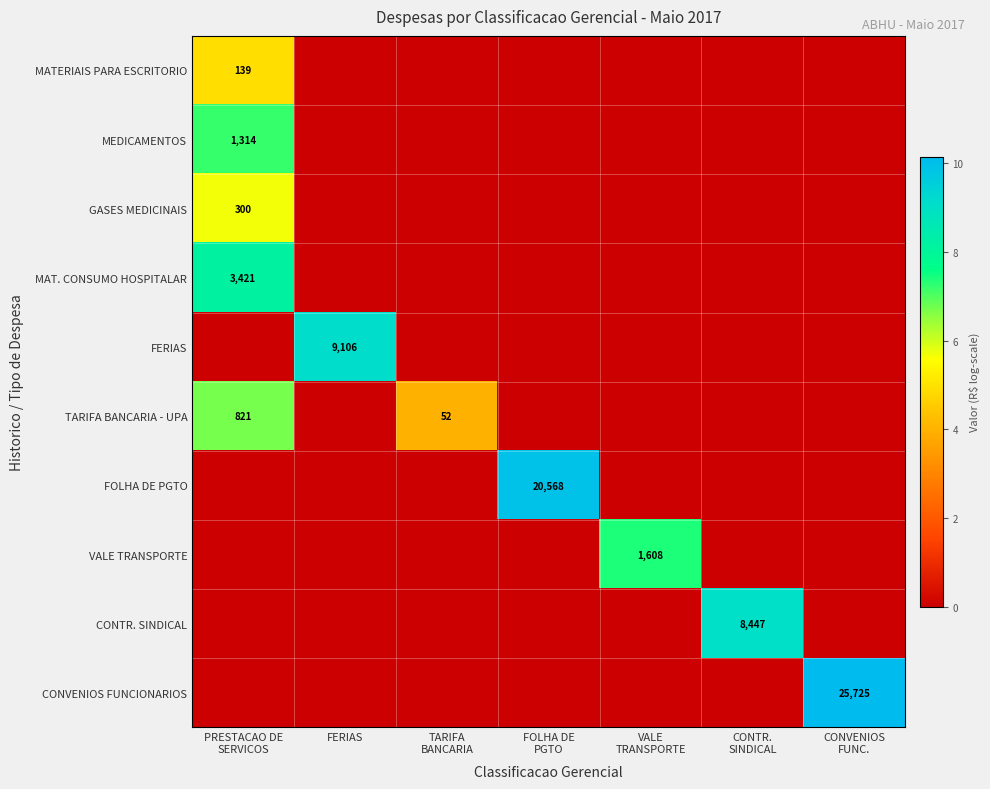

Rank the series at FERIAS from highest to lowest value.

FERIAS, MATERIAIS PARA ESCRITORIO, MEDICAMENTOS, GASES MEDICINAIS, MAT. CONSUMO HOSPITALAR, TARIFA BANCARIA - UPA, FOLHA DE PGTO, VALE TRANSPORTE, CONTR. SINDICAL, CONVENIOS FUNCIONARIOS